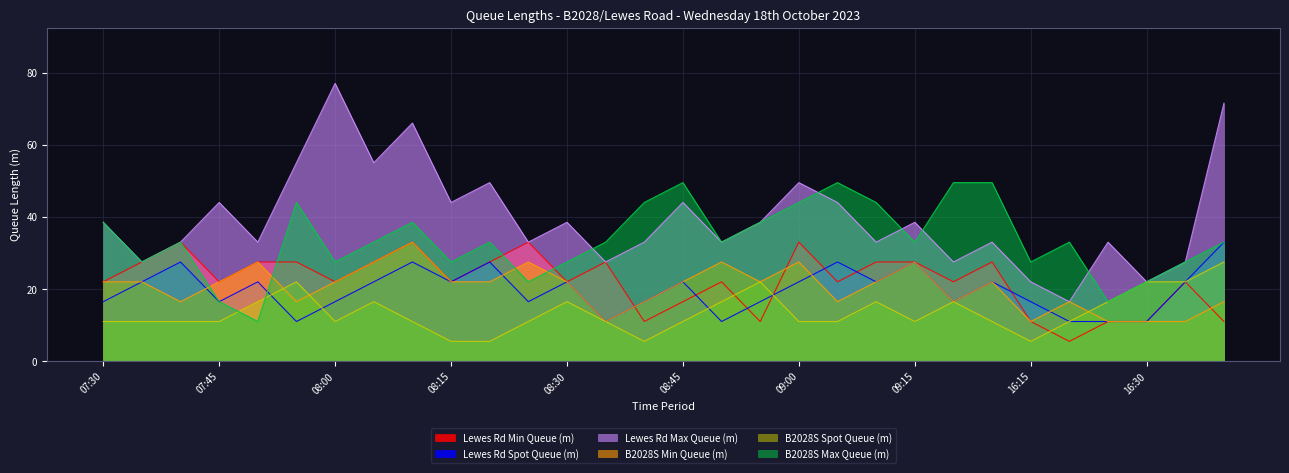

Reading left to right, what are all the values shown in this chart?

Lewes Rd Min Queue (m): 22.0	27.5	33.0	22.0	27.5	27.5	22.0	27.5	33.0	22.0	27.5	33.0	22.0	27.5	11.0	16.5	22.0	11.0	33.0	22.0	27.5	27.5	22.0	27.5	11.0	5.5	11.0	11.0	22.0	11.0
Lewes Rd Spot Queue (m): 16.5	22.0	27.5	16.5	22.0	11.0	16.5	22.0	27.5	22.0	27.5	16.5	22.0	11.0	16.5	22.0	11.0	16.5	22.0	27.5	22.0	27.5	16.5	22.0	16.5	11.0	11.0	11.0	22.0	33.0
Lewes Rd Max Queue (m): 38.5	27.5	33.0	44.0	33.0	55.0	77.0	55.0	66.0	44.0	49.5	33.0	38.5	27.5	33.0	44.0	33.0	38.5	49.5	44.0	33.0	38.5	27.5	33.0	22.0	16.5	33.0	22.0	27.5	71.5
B2028S Min Queue (m): 22.0	22.0	16.5	22.0	27.5	16.5	22.0	27.5	33.0	22.0	22.0	27.5	22.0	11.0	16.5	22.0	27.5	22.0	27.5	16.5	22.0	27.5	16.5	22.0	11.0	16.5	11.0	11.0	11.0	16.5
B2028S Spot Queue (m): 11.0	11.0	11.0	11.0	16.5	22.0	11.0	16.5	11.0	5.5	5.5	11.0	16.5	11.0	5.5	11.0	16.5	22.0	11.0	11.0	16.5	11.0	16.5	11.0	5.5	11.0	16.5	22.0	22.0	27.5
B2028S Max Queue (m): 38.5	27.5	33.0	16.5	11.0	44.0	27.5	33.0	38.5	27.5	33.0	22.0	27.5	33.0	44.0	49.5	33.0	38.5	44.0	49.5	44.0	33.0	49.5	49.5	27.5	33.0	16.5	22.0	27.5	33.0